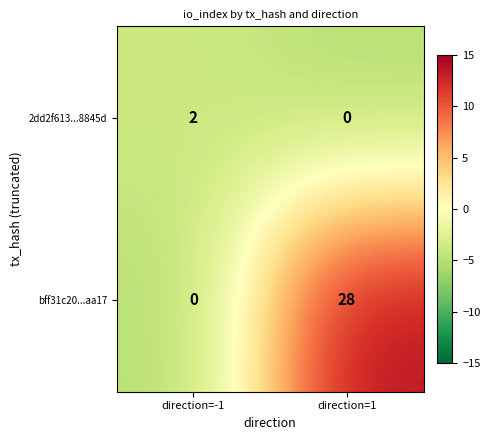

What is the total value across all series at direction=1?

28